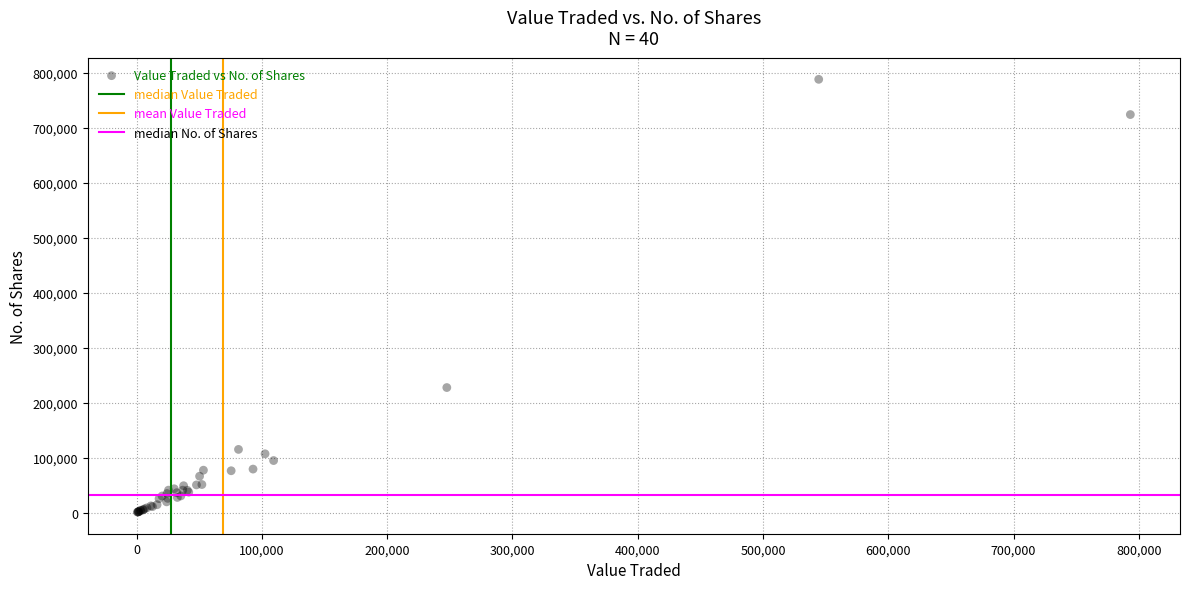

What Y value in the scatter plot is closest to 394636?

227466